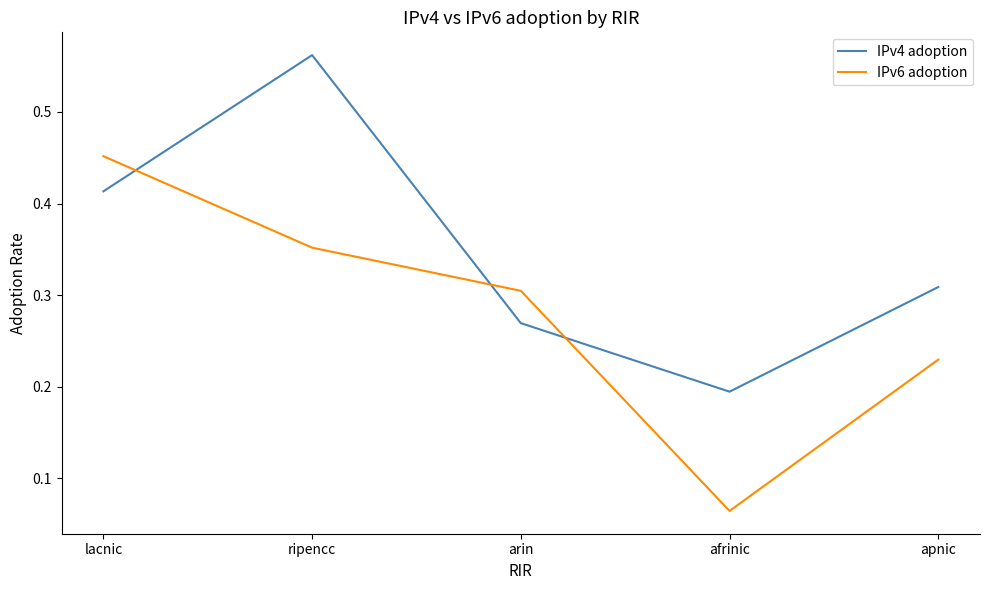

The value of IPv6 adoption at lacnic is 0.8. True or false?

False